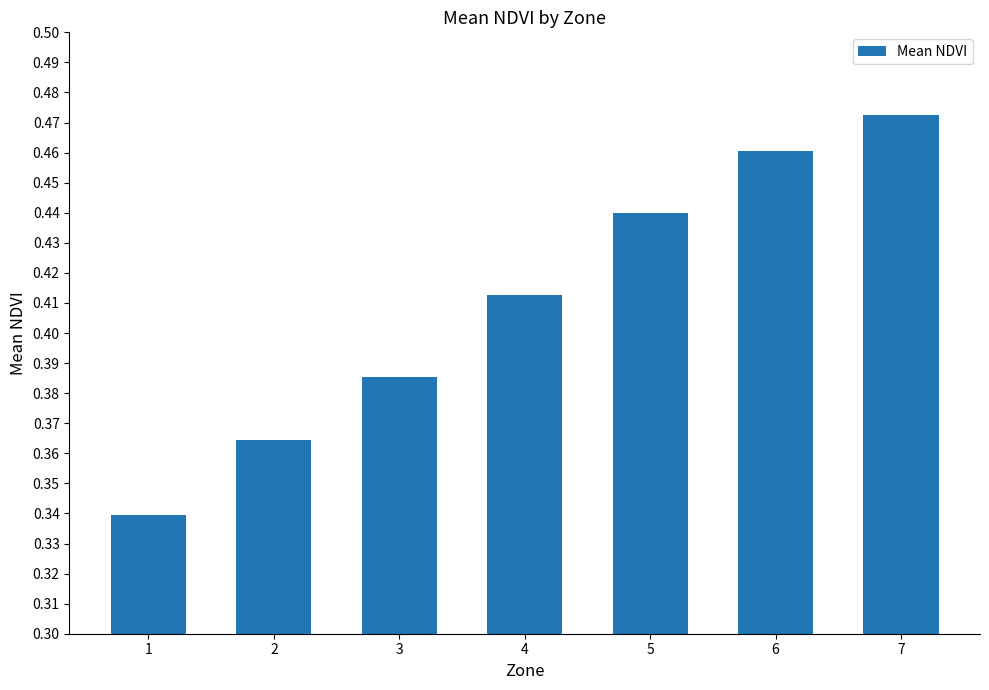

At which category does the chart reach its peak across all series?

7